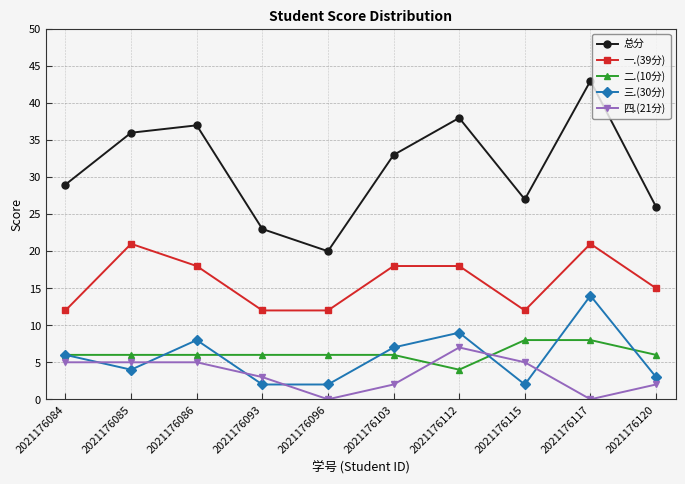

Reading left to right, transcribe all the data shown in this chart.

总分: 2021176084=29	2021176085=36	2021176086=37	2021176093=23	2021176096=20	2021176103=33	2021176112=38	2021176115=27	2021176117=43	2021176120=26
一.(39分): 2021176084=12	2021176085=21	2021176086=18	2021176093=12	2021176096=12	2021176103=18	2021176112=18	2021176115=12	2021176117=21	2021176120=15
二.(10分): 2021176084=6	2021176085=6	2021176086=6	2021176093=6	2021176096=6	2021176103=6	2021176112=4	2021176115=8	2021176117=8	2021176120=6
三.(30分): 2021176084=6	2021176085=4	2021176086=8	2021176093=2	2021176096=2	2021176103=7	2021176112=9	2021176115=2	2021176117=14	2021176120=3
四.(21分): 2021176084=5	2021176085=5	2021176086=5	2021176093=3	2021176096=0	2021176103=2	2021176112=7	2021176115=5	2021176117=0	2021176120=2